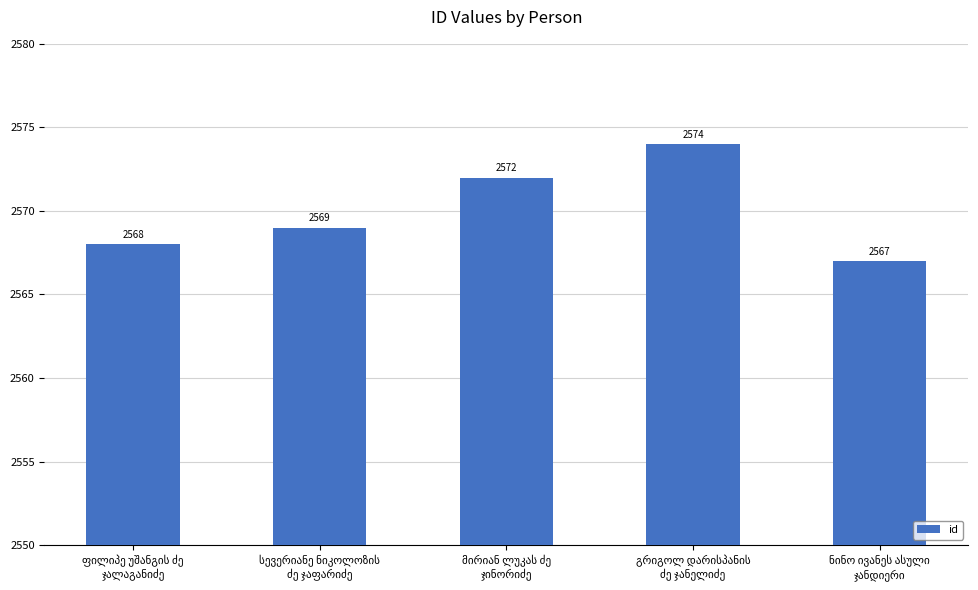

What is the sum of all values?

12850